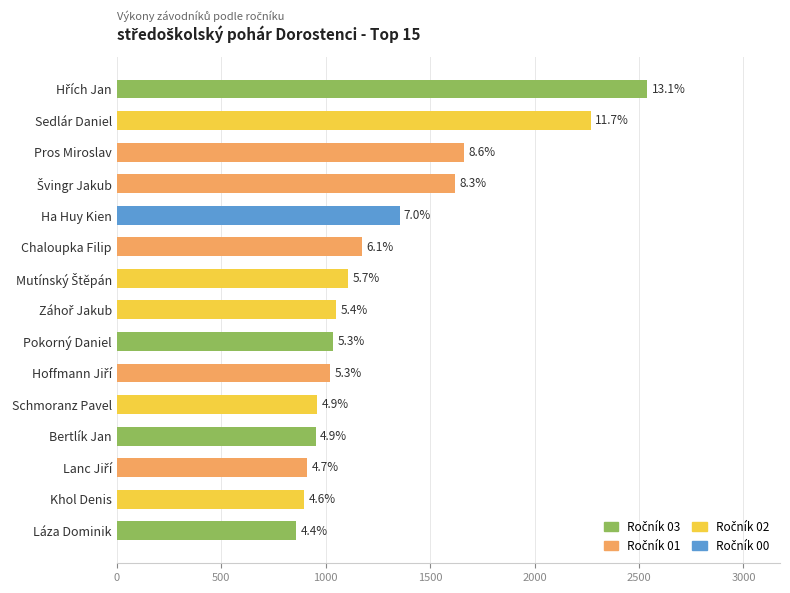

Does the chart contain any negative values?

No